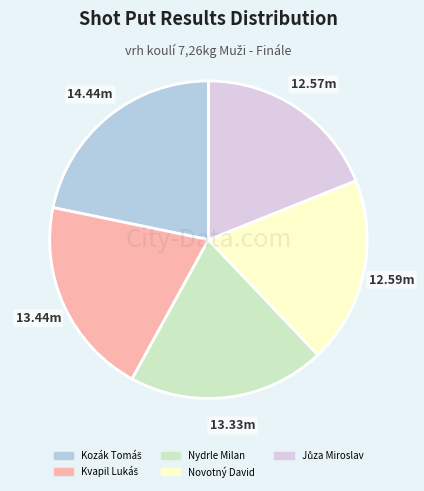

Is there a majority slice in this chart?

No